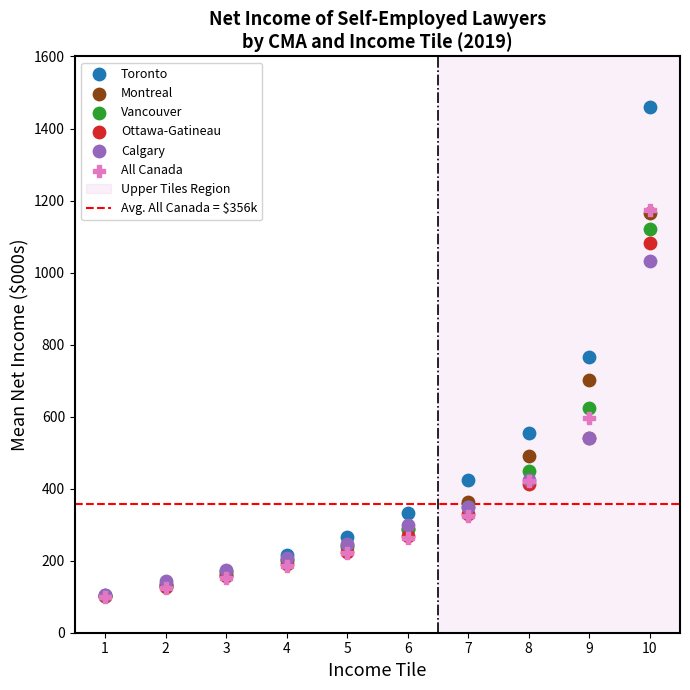

Which series contains the highest Y value?

Toronto